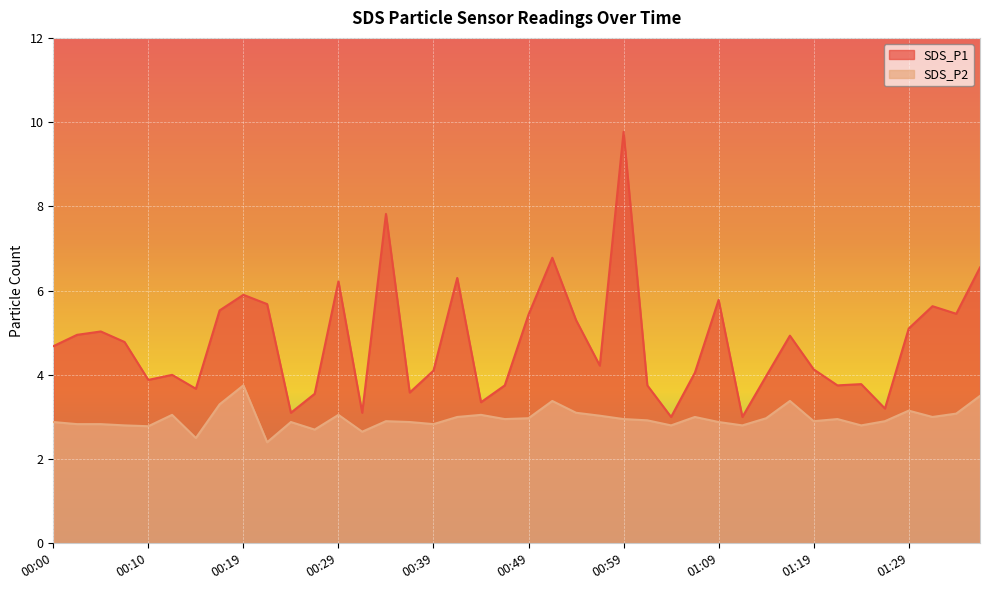

True or false: SDS_P2 and SDS_P1 intersect in this chart.

False